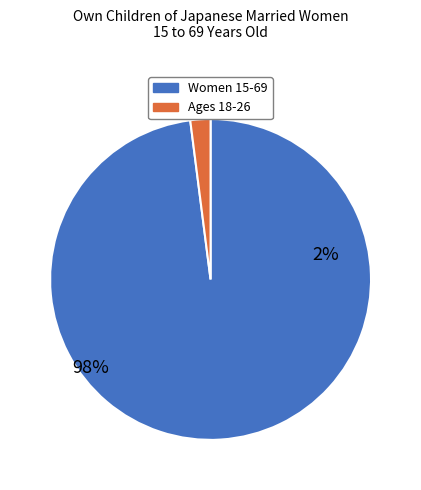

Does any single category account for the majority?

Yes